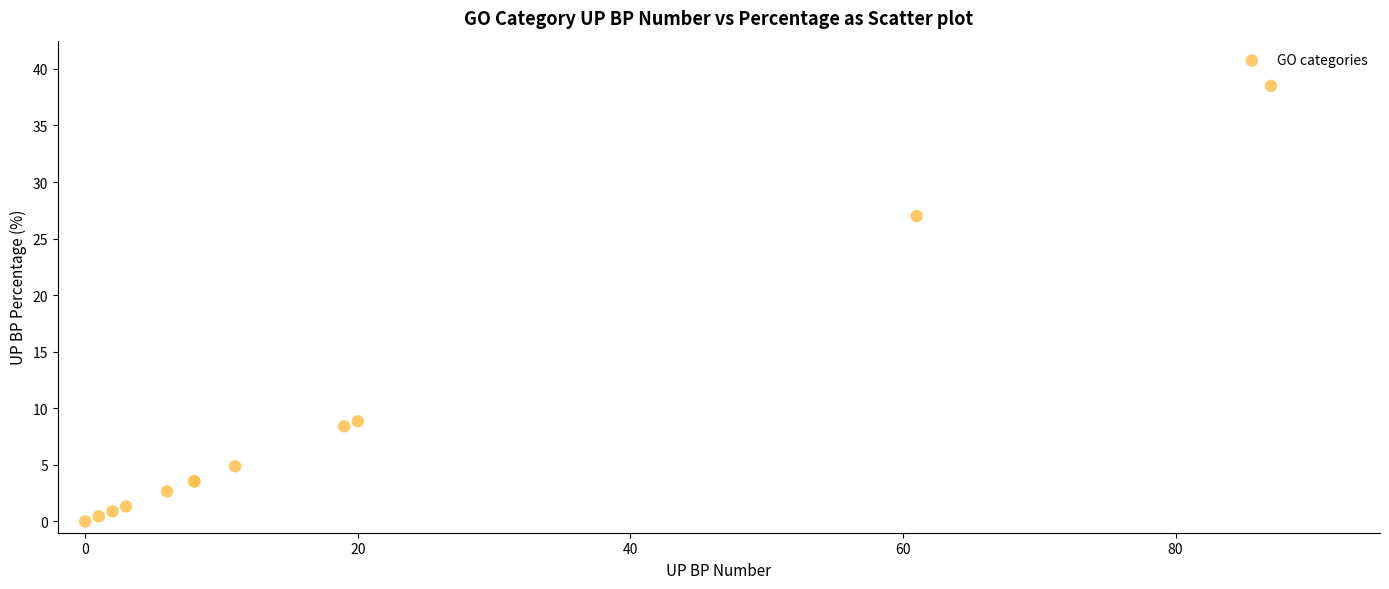

What Y value in the scatter plot is closest to 19?

27.0